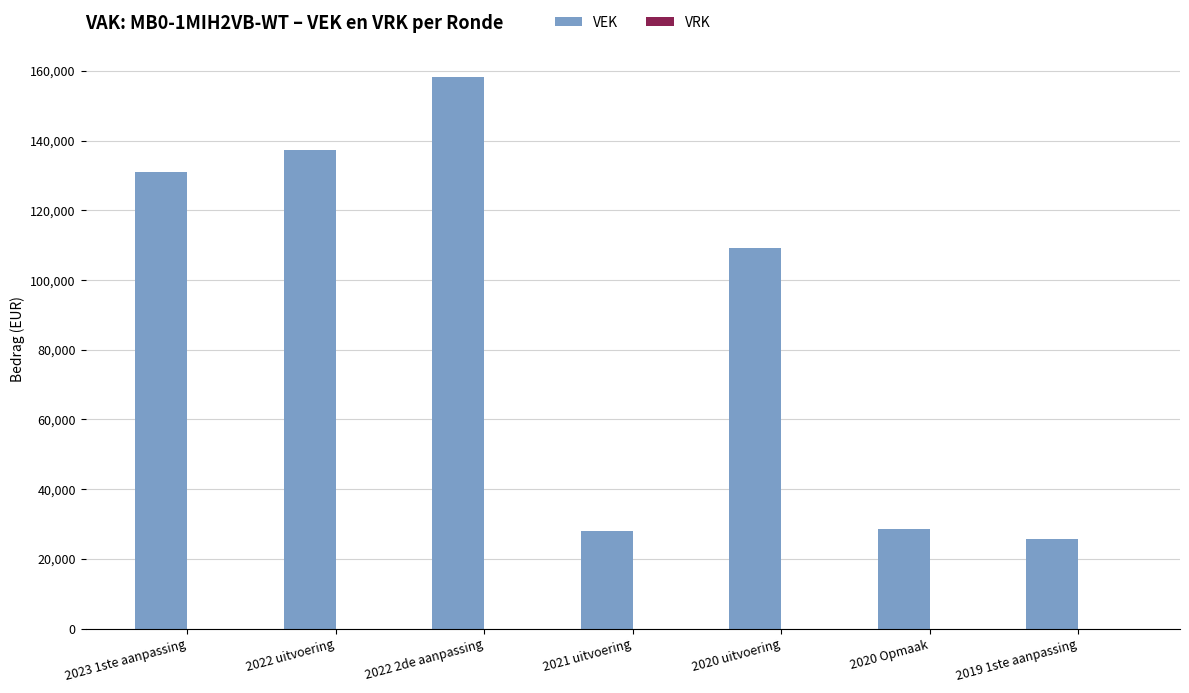

Is it true that the value at 2020 uitvoering is 109241?

True